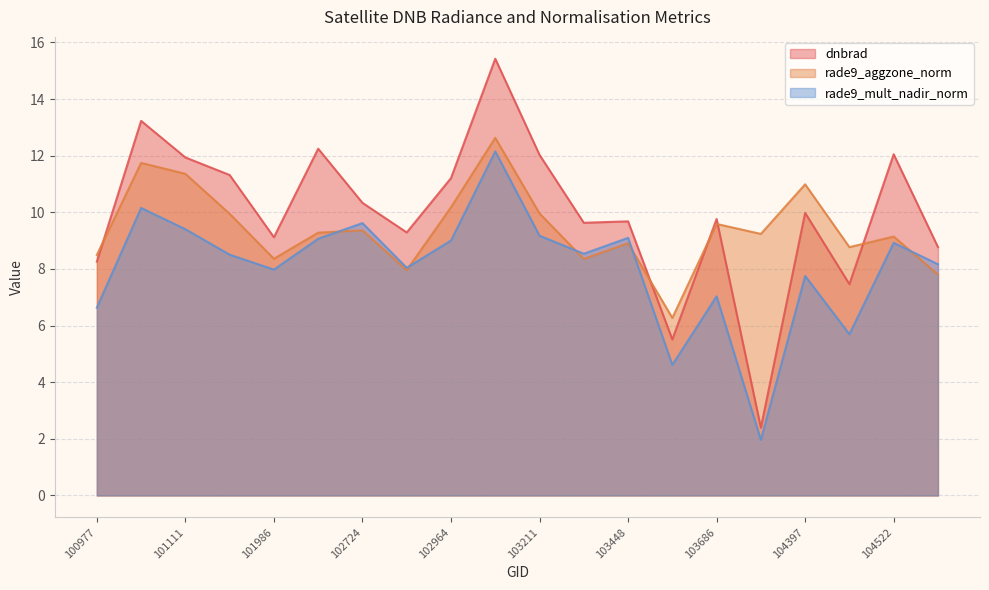

What is the value of the rade9_aggzone_norm point at the 5th from the left?

8.4